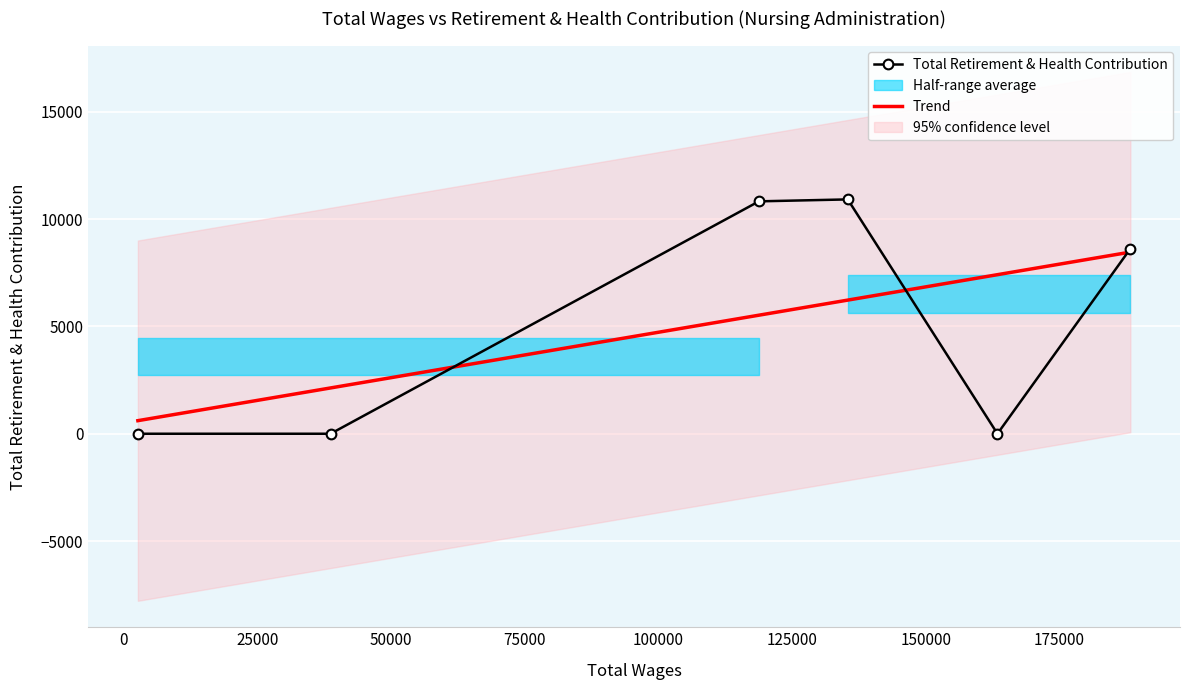

Which series has the widest spread of values?

Total Retirement & Health Contribution